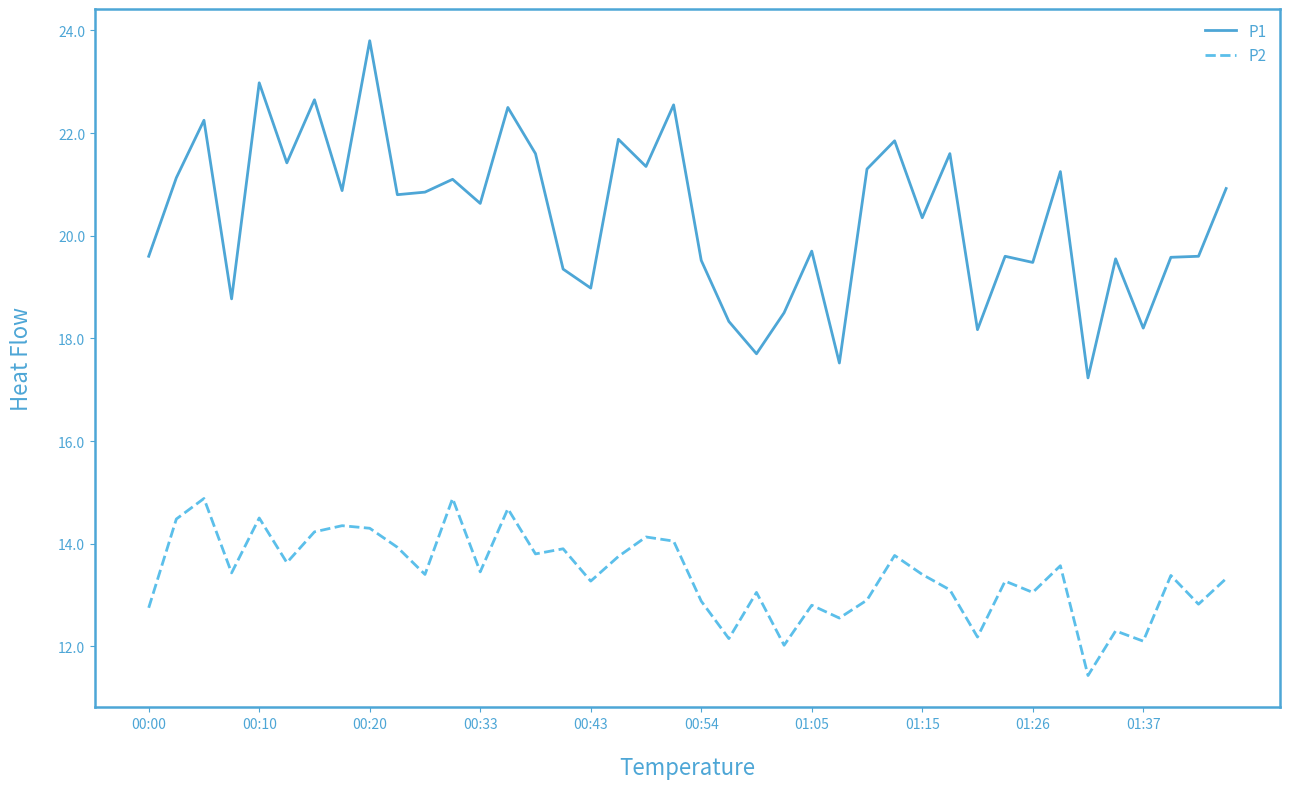

Rank the series by their average value, from lowest to highest.

P2, P1